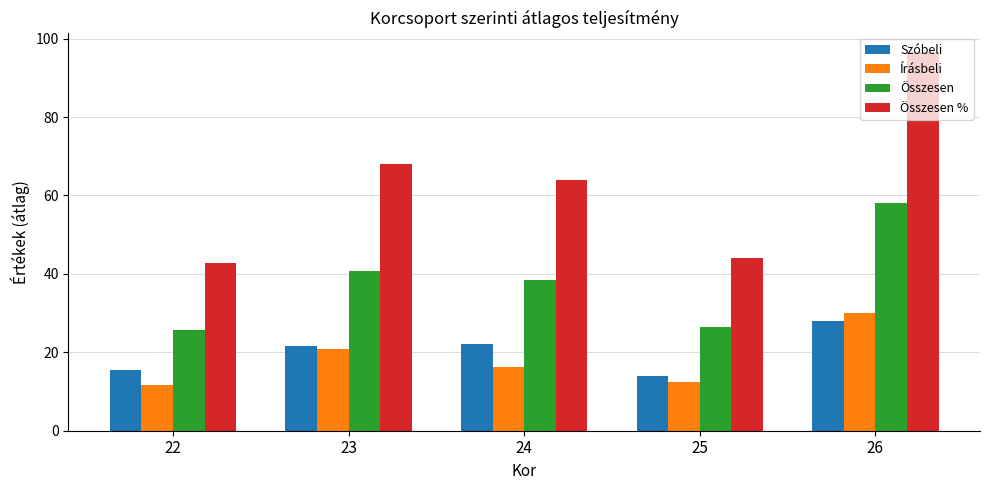

Is it true that Szóbeli equals 43.3 at 26?

False